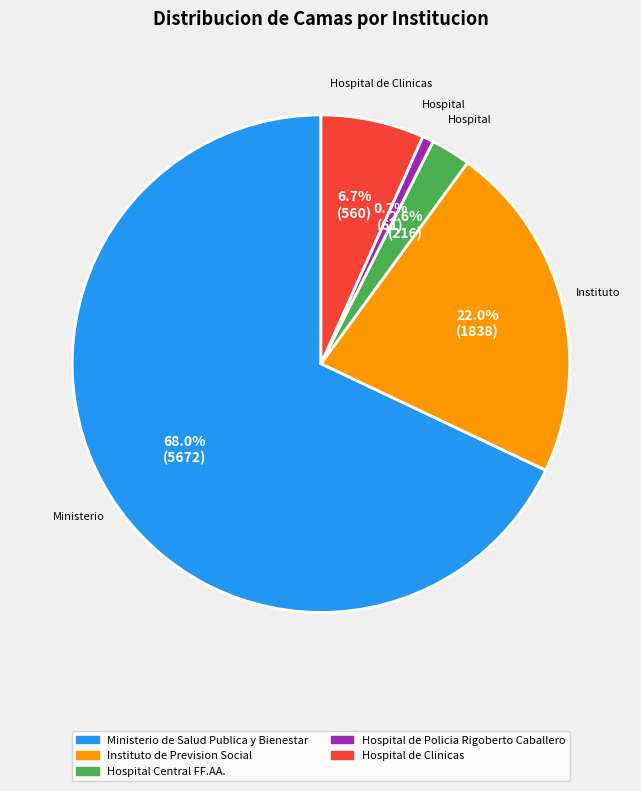

Which category has the smallest portion of the pie?

Hospital de Policia Rigoberto Caballero